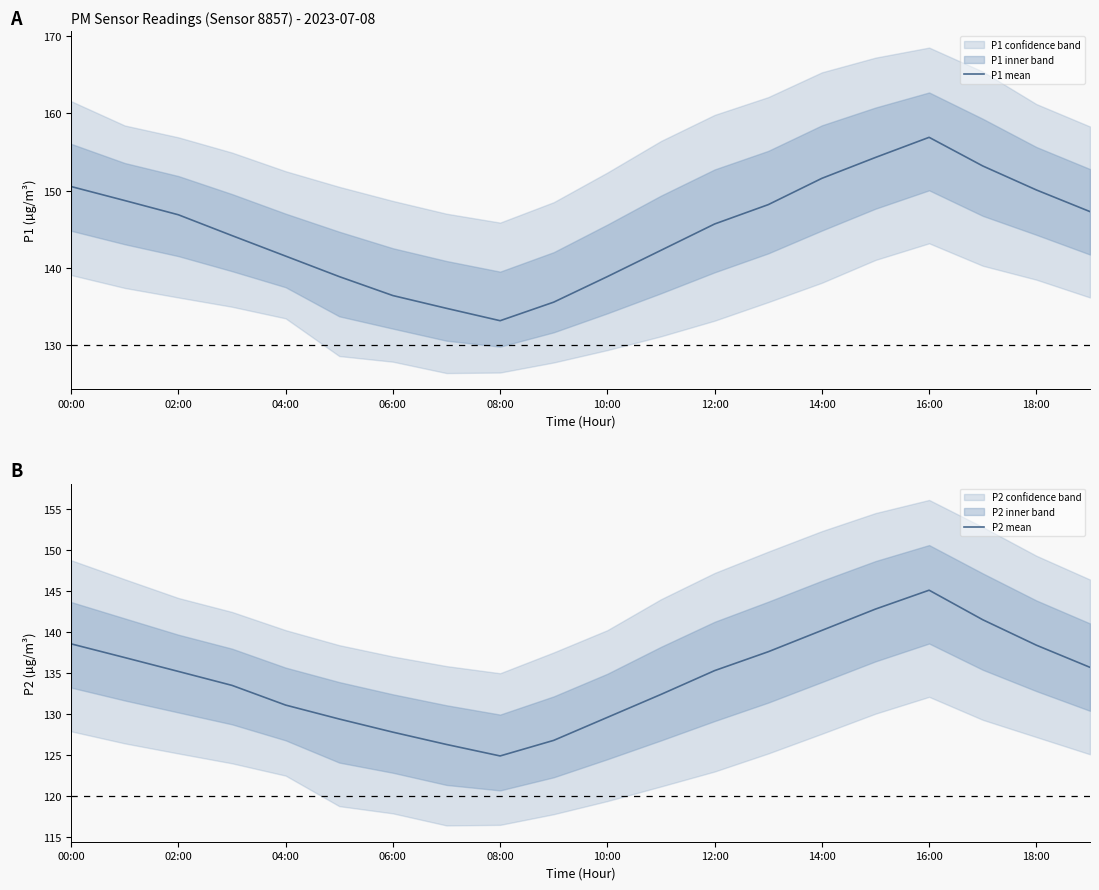

What is the minimum value for P1 mean?

133.2